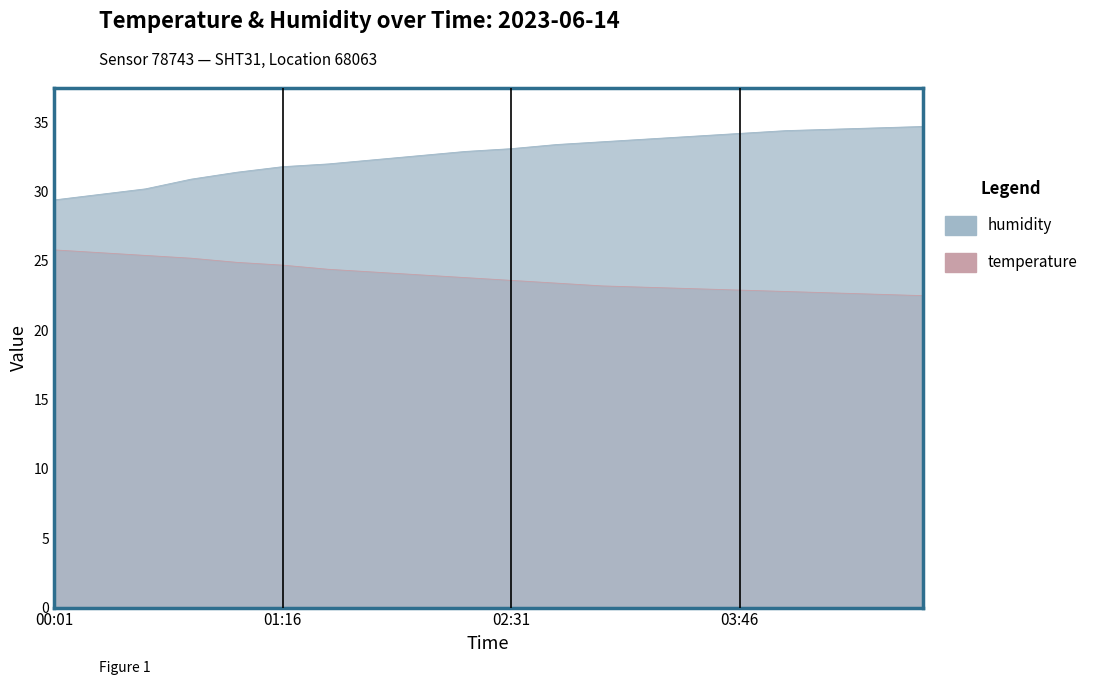

At 00:31, list the series in order from largest to smallest.

humidity, temperature